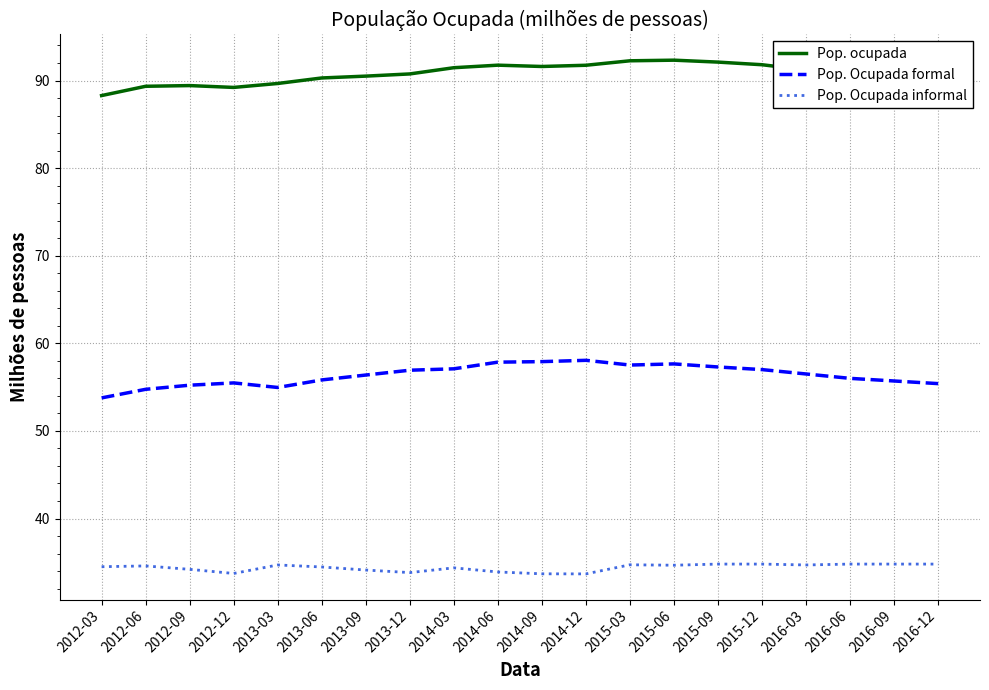

In Pop. Ocupada formal, how many points are higher than both neighbors (excluding endpoints)?

3